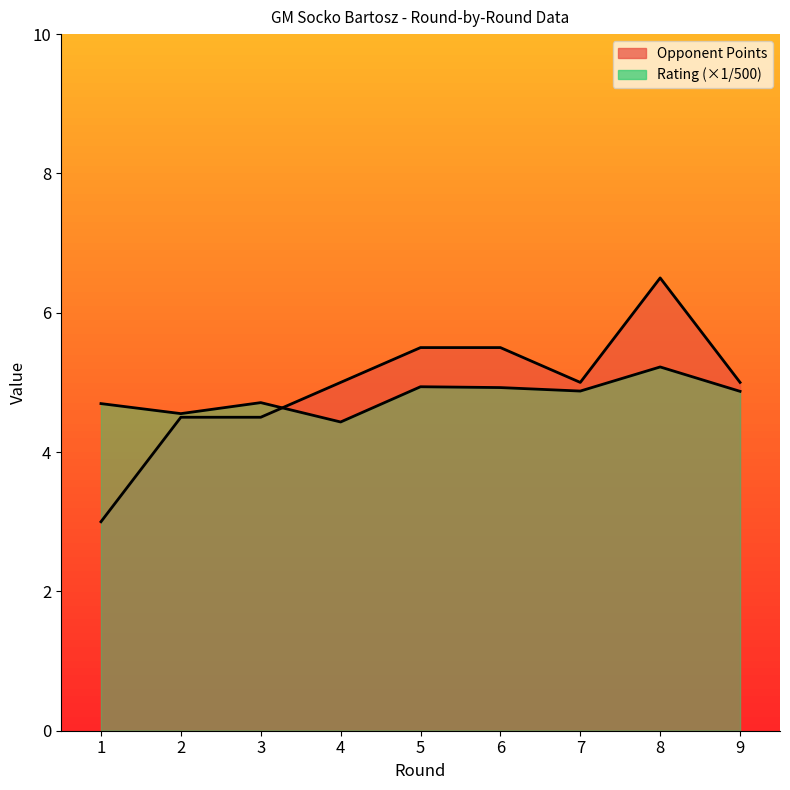

What is the value of the Opponent Points point at the 1st from the left?

3.0